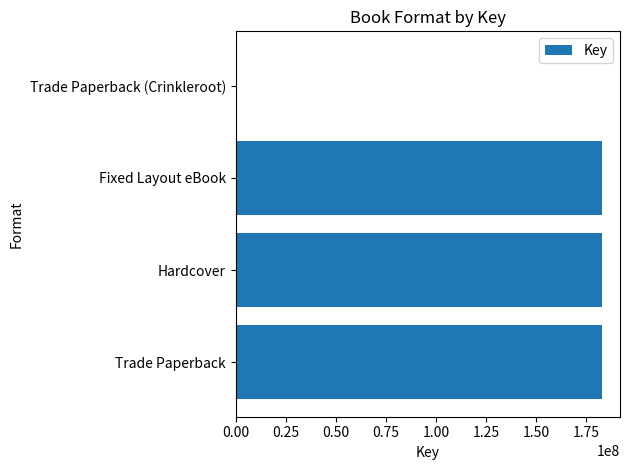

How many data points does each series have?

4